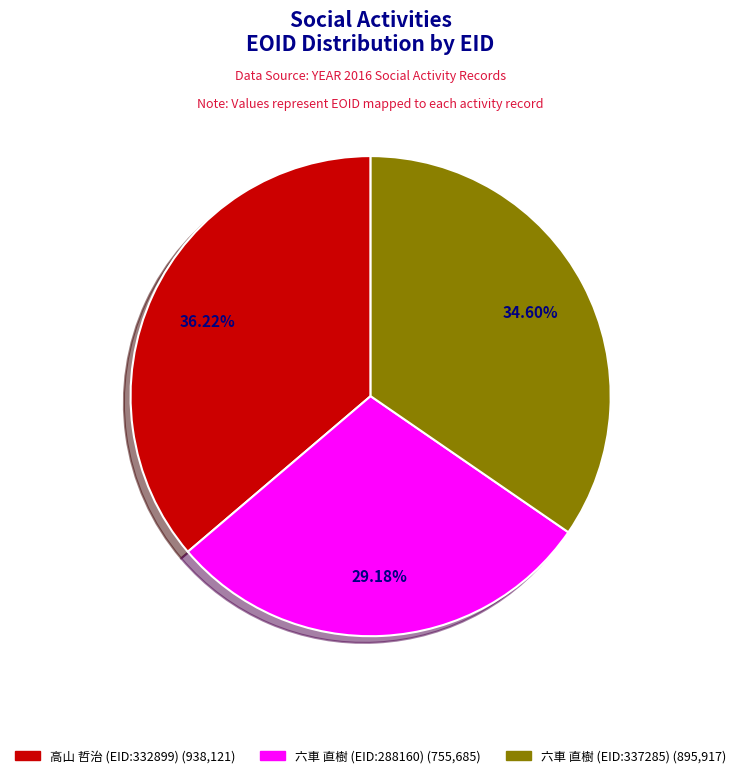

Does 六車 直樹 (EID:288160) represent more than half of the total?

No